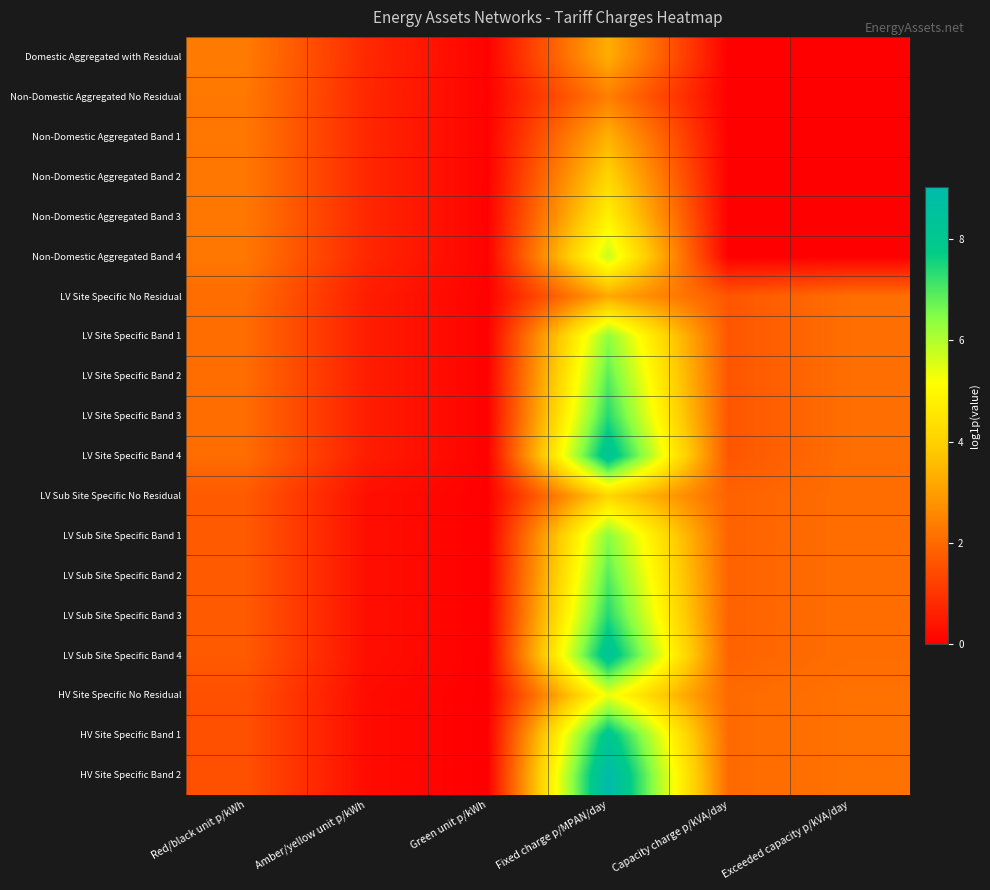

What is the spread (max minus min) of values at Exceeded capacity p/kVA/day?

2.2